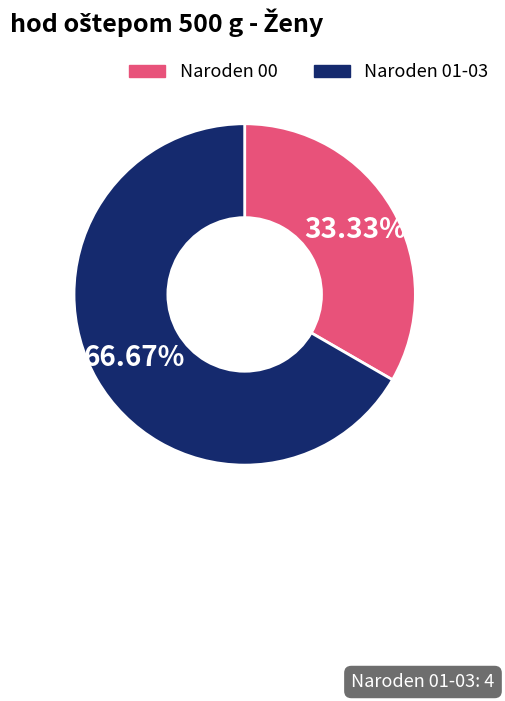

Does any single category account for the majority?

Yes